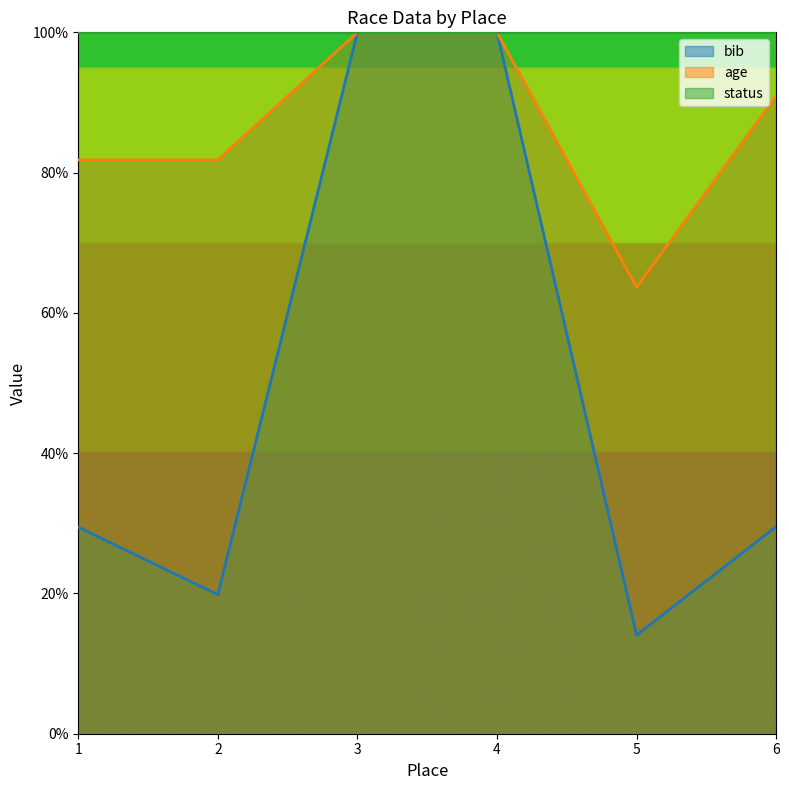

Which category has the lowest value across all series?

5